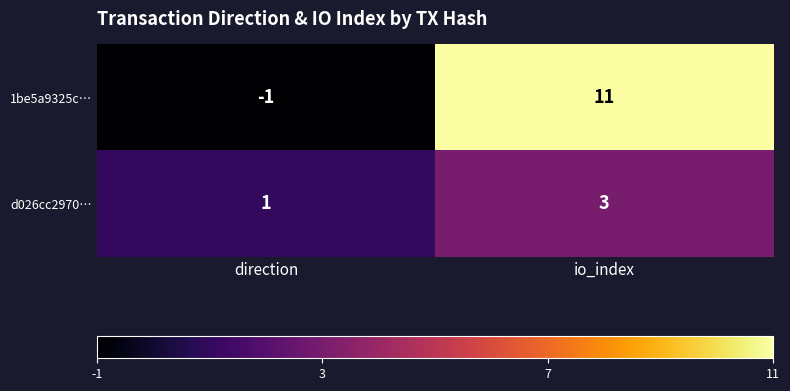

Reading right to left, list all the values displayed in this chart.

1be5a9325c…: 11	-1
d026cc2970…: 3	1